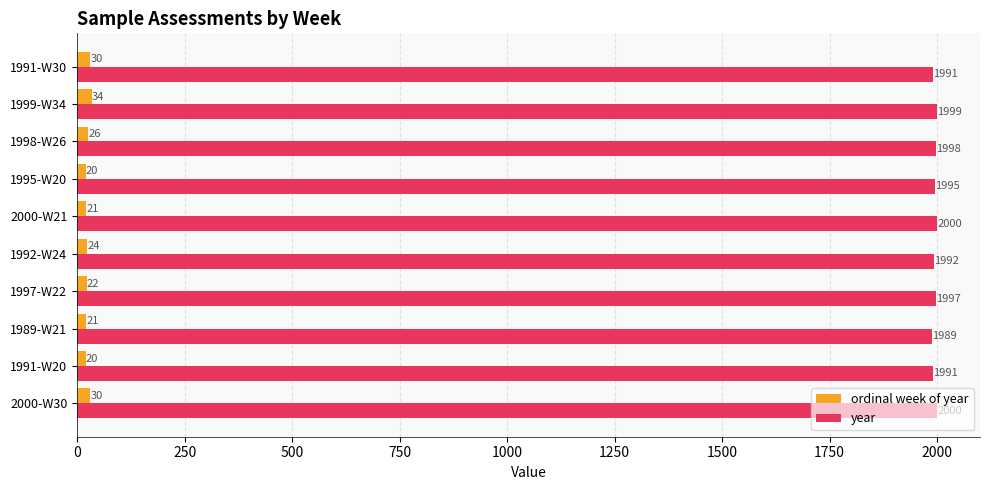

Which series has the largest total across all categories?

year